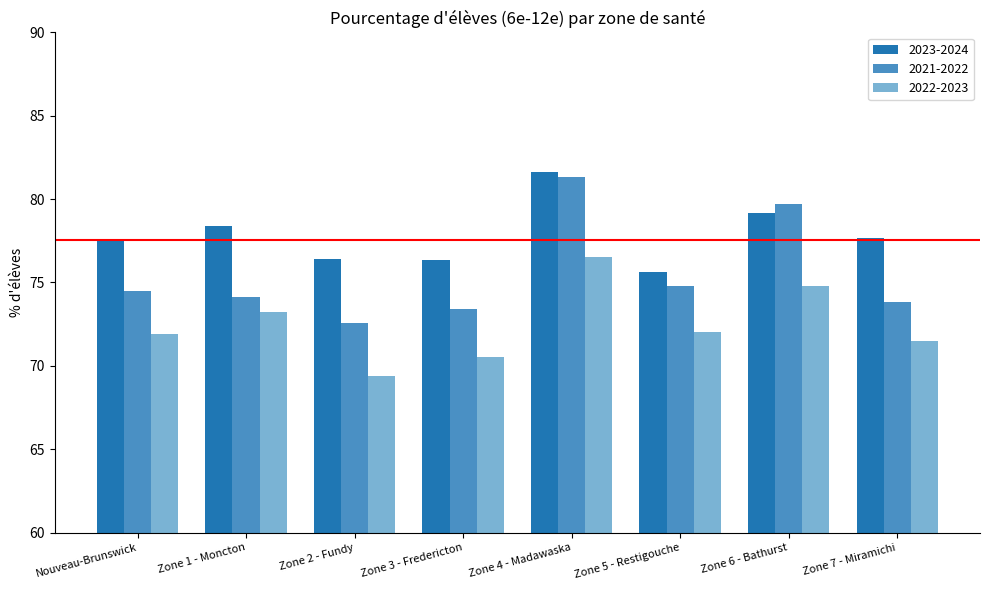

What is the difference between the 2021-2022 values at Zone 2 - Fundy and Zone 1 - Moncton?

1.5